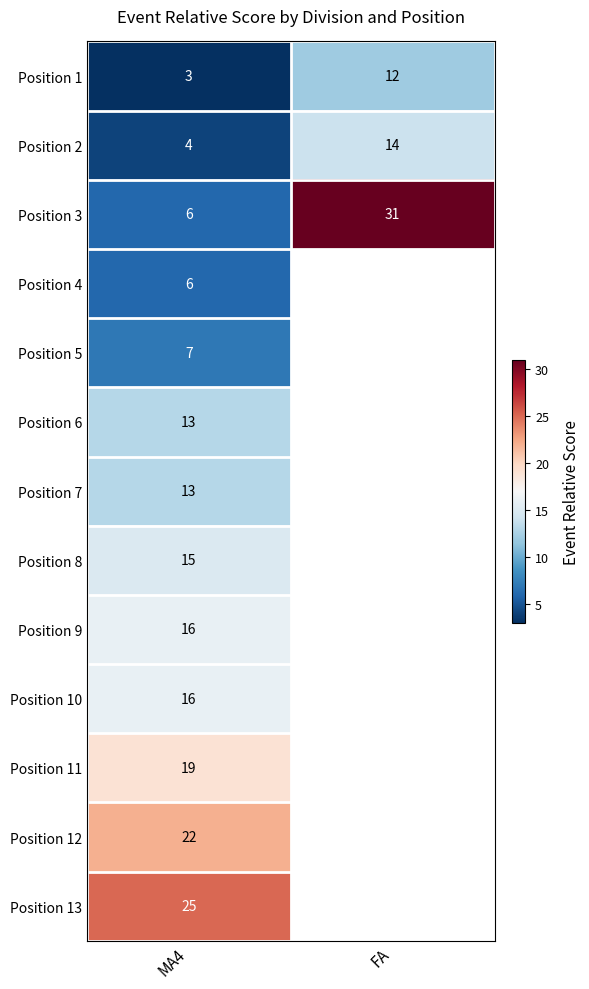

At which category is the sum across all series the highest?

MA4